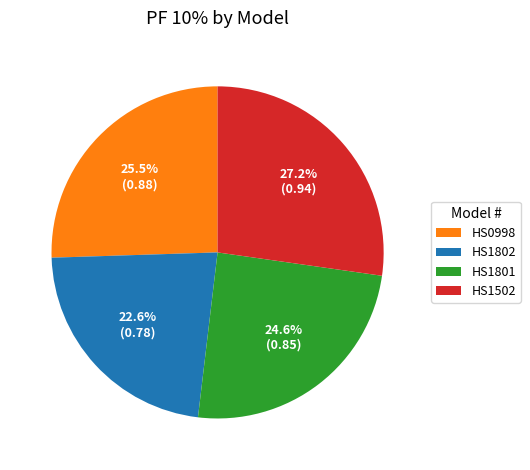

Which category has the biggest portion of the pie?

HS1502